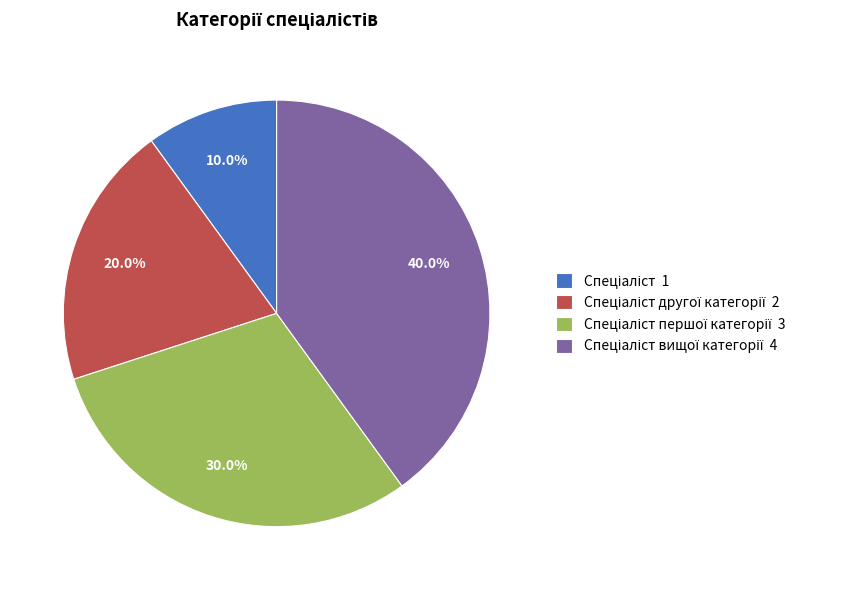

Does any single category account for the majority?

No